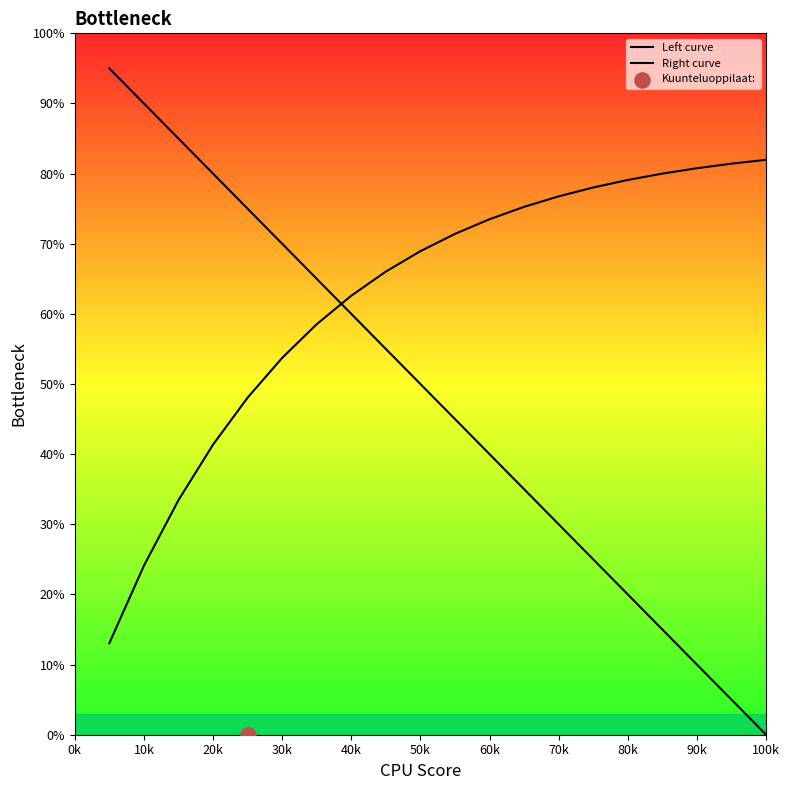

Which series has the widest spread of Y values?

Left curve